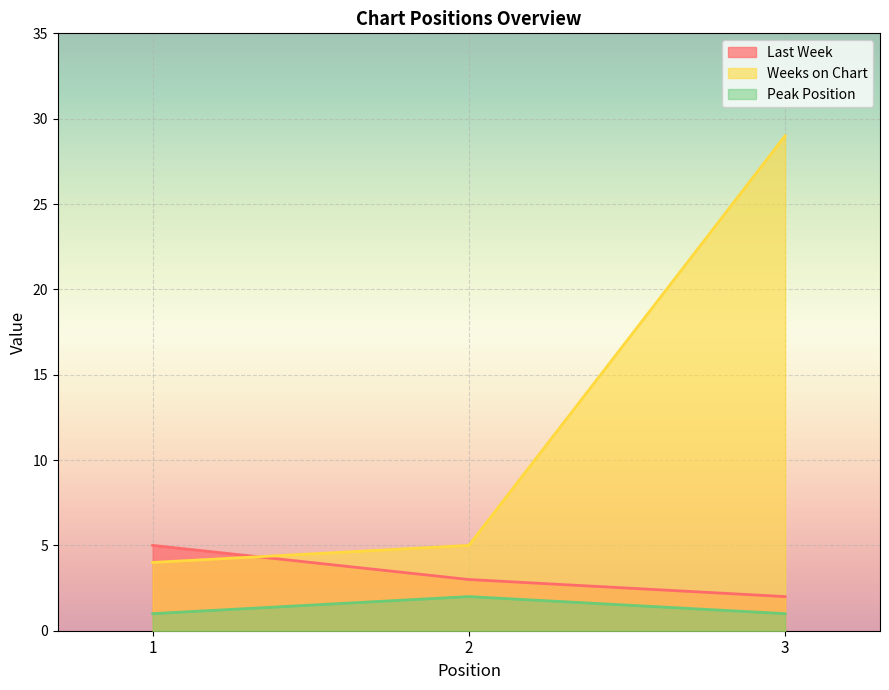

What is the total value across all series at 1?

10